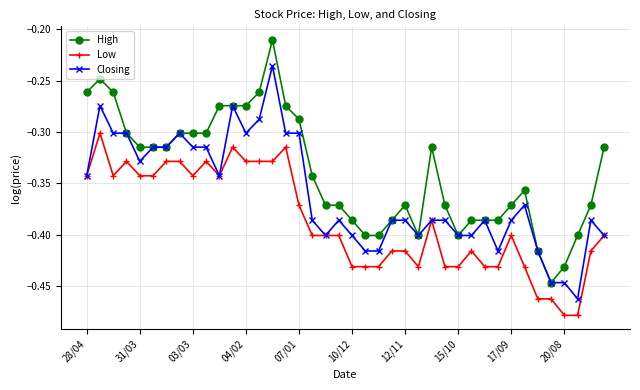

True or false: High and Low intersect in this chart.

False